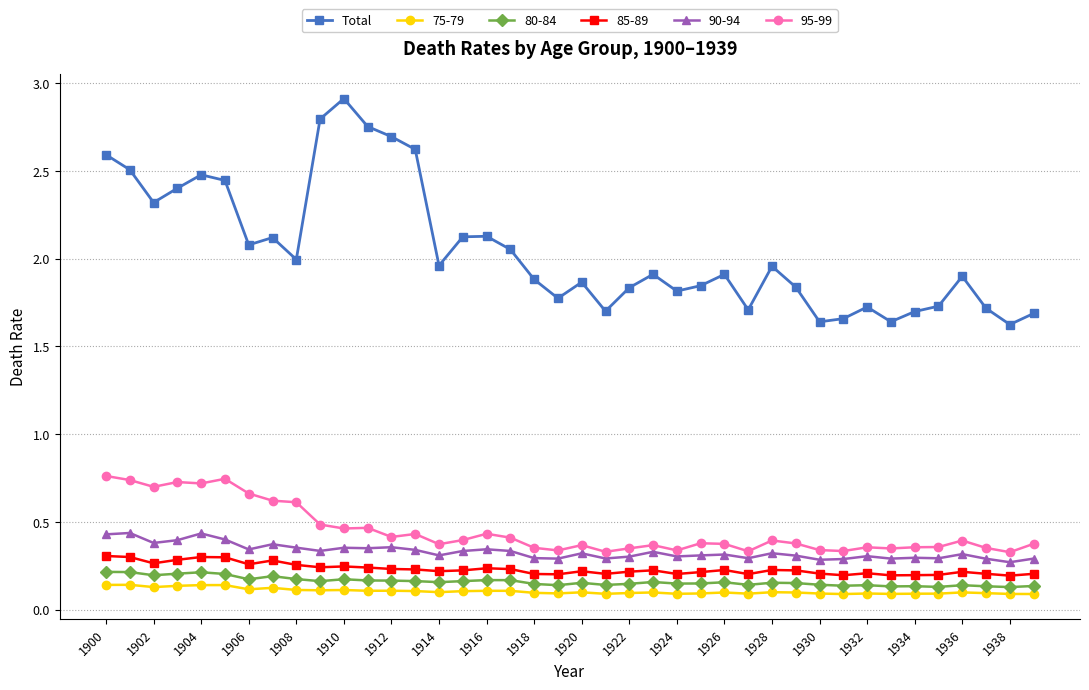

Count the number of categories in the chart.

40